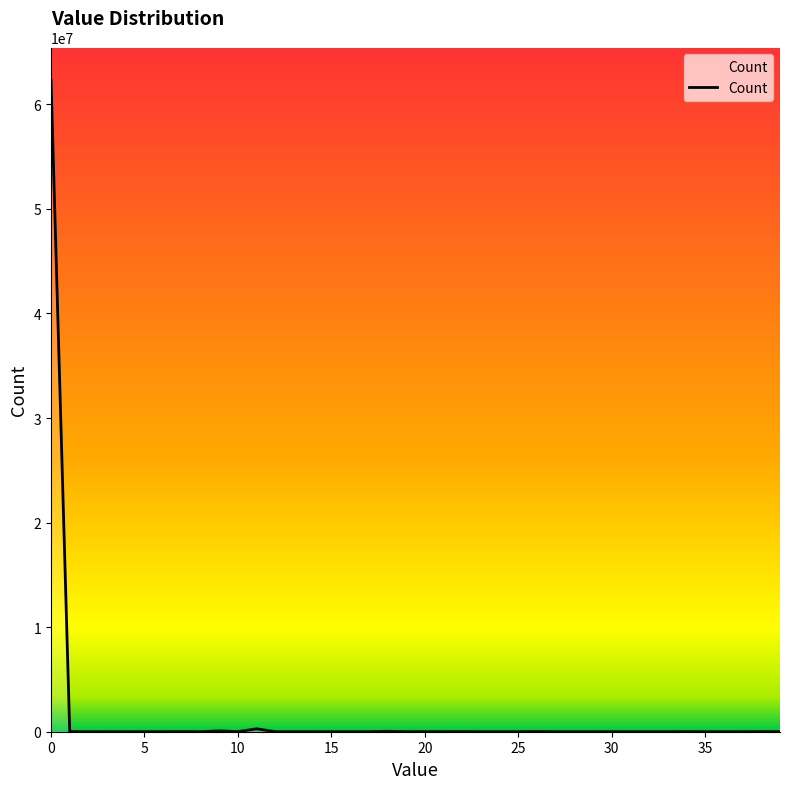

What is the difference between the maximum and minimum values?

62315786